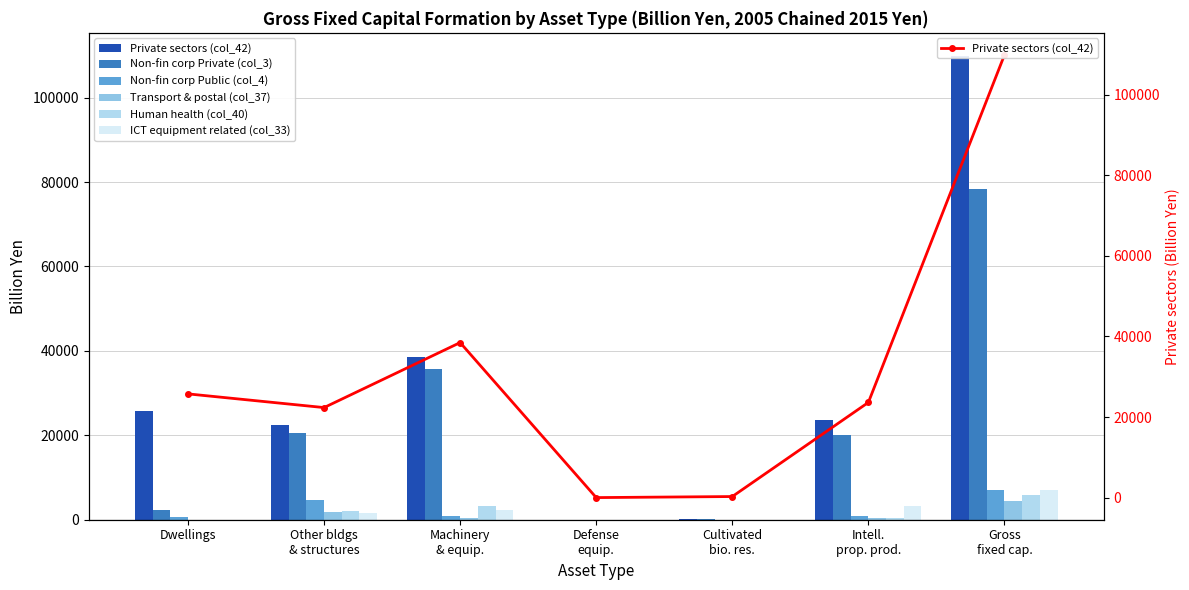

Reading left to right, list all the values displayed in this chart.

Private sectors (col_42): Dwellings=25738.7	Other bldgs
& structures=22341.0	Machinery
& equip.=38473.3	Defense
equip.=0.0	Cultivated
bio. res.=260.8	Intell.
prop. prod.=23622.7	Gross
fixed cap.=109854.1
Non-fin corp Private (col_3): Dwellings=2331.1	Other bldgs
& structures=20428.5	Machinery
& equip.=35616.2	Defense
equip.=0.0	Cultivated
bio. res.=79.3	Intell.
prop. prod.=20102.0	Gross
fixed cap.=78292.6
Non-fin corp Public (col_4): Dwellings=744.5	Other bldgs
& structures=4557.5	Machinery
& equip.=991.2	Defense
equip.=0.0	Cultivated
bio. res.=0.0	Intell.
prop. prod.=900.6	Gross
fixed cap.=7098.6
Transport & postal (col_37): Dwellings=0.0	Other bldgs
& structures=1849.1	Machinery
& equip.=470.3	Defense
equip.=0.0	Cultivated
bio. res.=0.0	Intell.
prop. prod.=435.3	Gross
fixed cap.=4516.9
Human health (col_40): Dwellings=0.0	Other bldgs
& structures=2087.2	Machinery
& equip.=3287.9	Defense
equip.=0.0	Cultivated
bio. res.=0.0	Intell.
prop. prod.=381.0	Gross
fixed cap.=5755.9
ICT equipment related (col_33): Dwellings=0.0	Other bldgs
& structures=1682.0	Machinery
& equip.=2230.6	Defense
equip.=0.0	Cultivated
bio. res.=0.0	Intell.
prop. prod.=3191.6	Gross
fixed cap.=6994.2